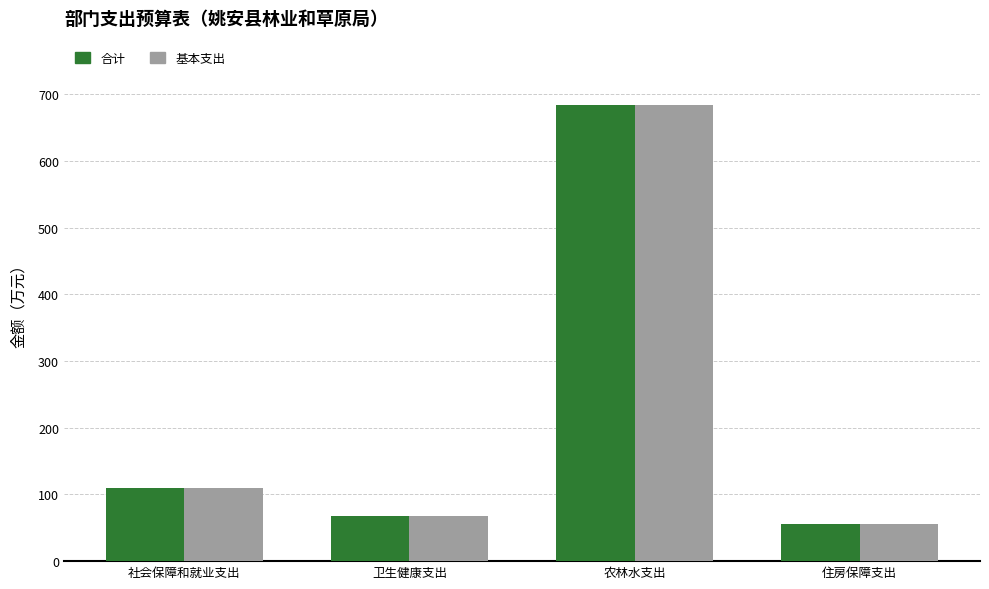

Is the value of 基本支出 at 社会保障和就业支出 greater than the value of 合计 at 卫生健康支出?

Yes